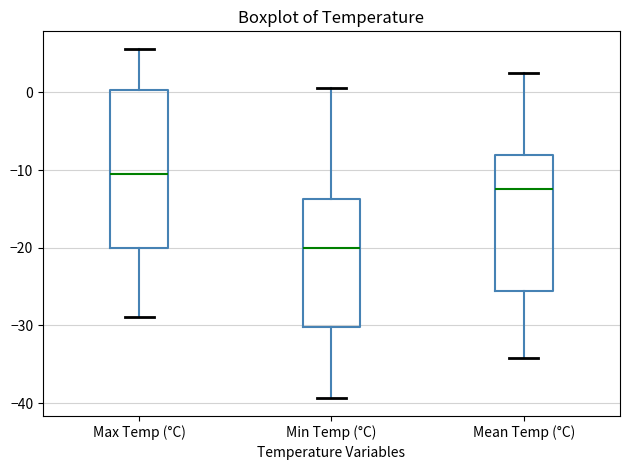

Reading left to right, transcribe this box plot: for each box, give where its median line is, the range the box spans, and where its two whiskers end, as read against the y-axis. The values are not printed on the chart, so give them approximately, as read against the axis.

Max Temp (°C): median -11, box -20 to 0, whiskers -29 to 6
Min Temp (°C): median -20, box -30 to -14, whiskers -39 to 1
Mean Temp (°C): median -12, box -26 to -8, whiskers -34 to 3